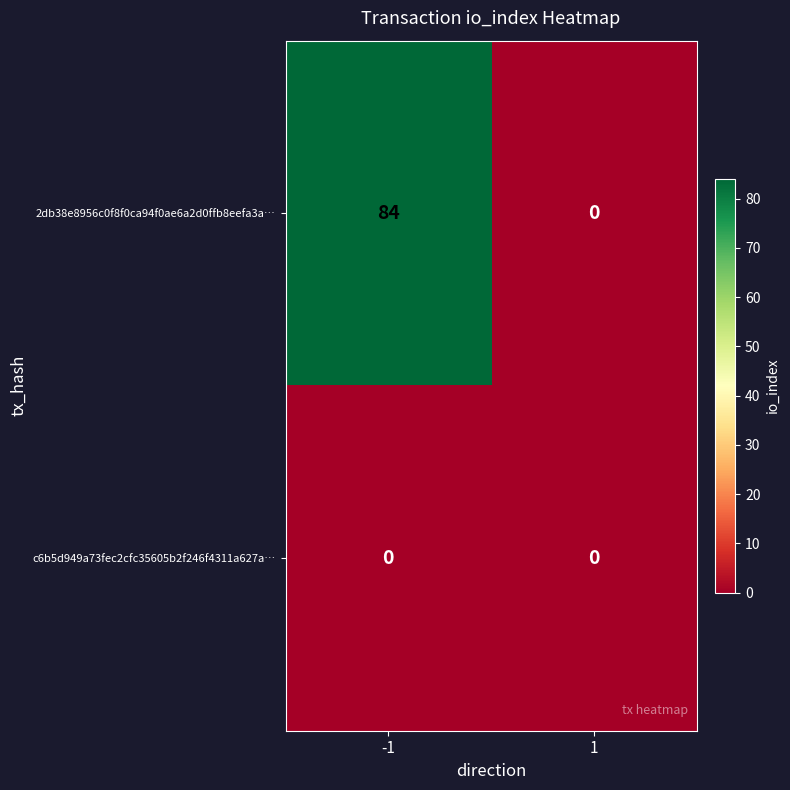

What is the maximum value shown in the chart?

84